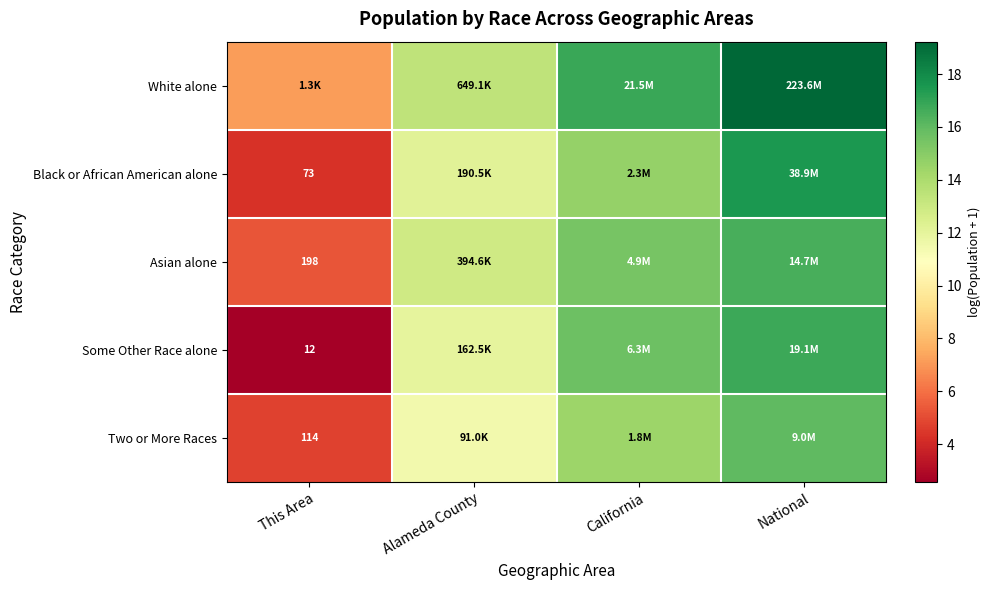

What is the minimum value shown in the chart?

2.6